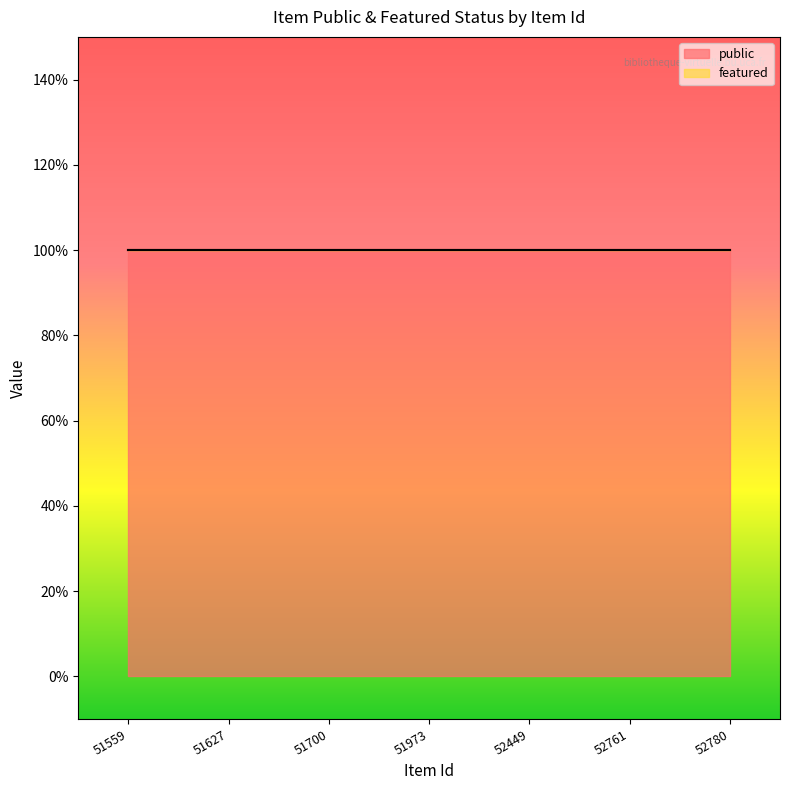

The value of public at 51700 is 0. True or false?

False